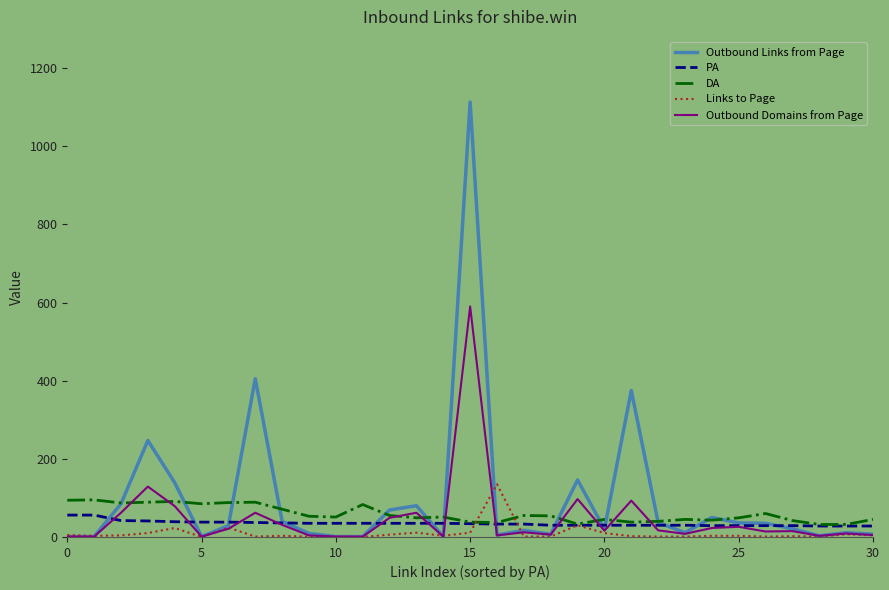

What is the minimum value for DA?

32